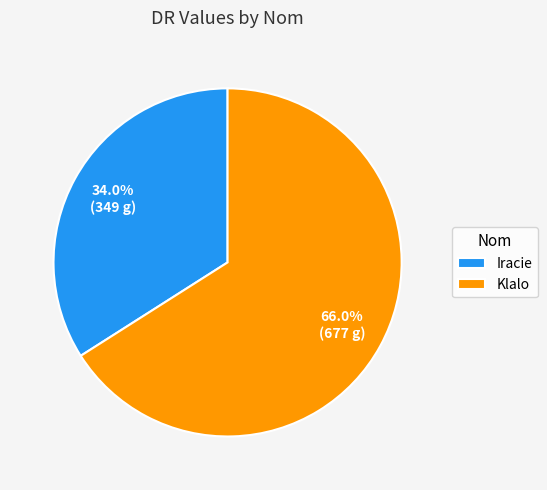

To the nearest percent, what percentage of the pie is Klalo?

66%